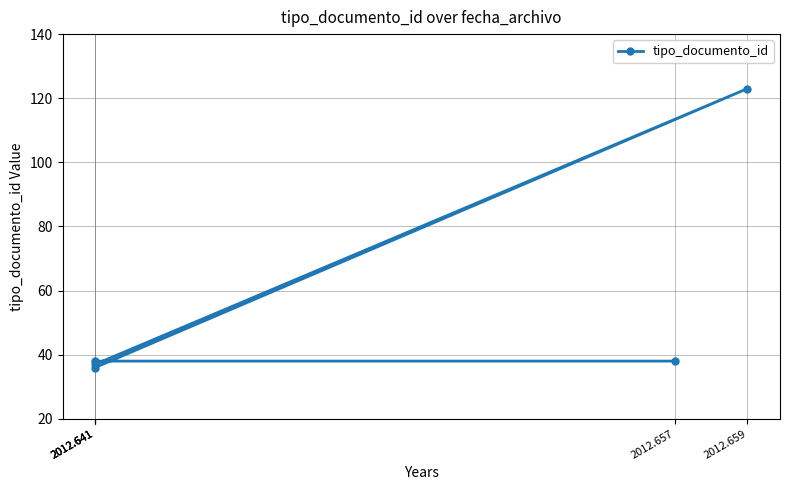

How many points are lower than both their immediate neighbors (excluding endpoints)?

1